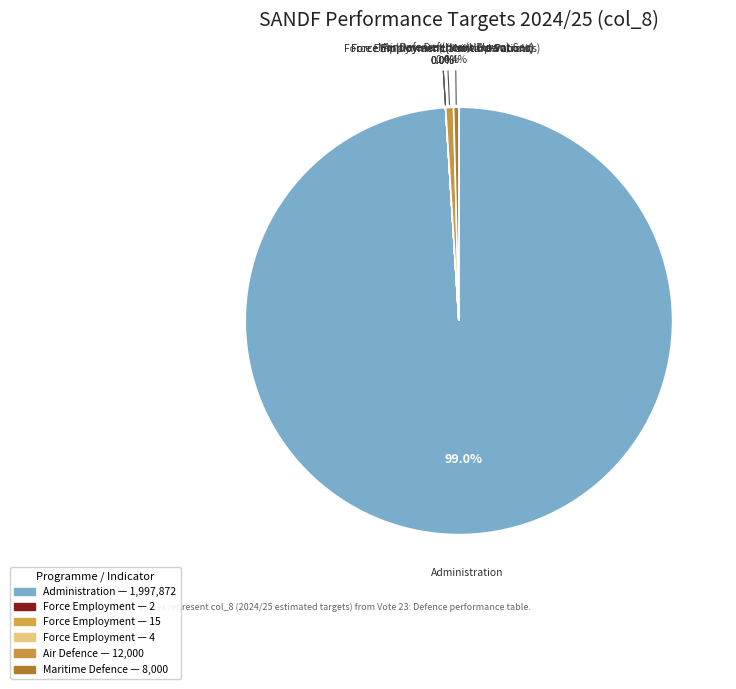

Does any single category account for the majority?

Yes